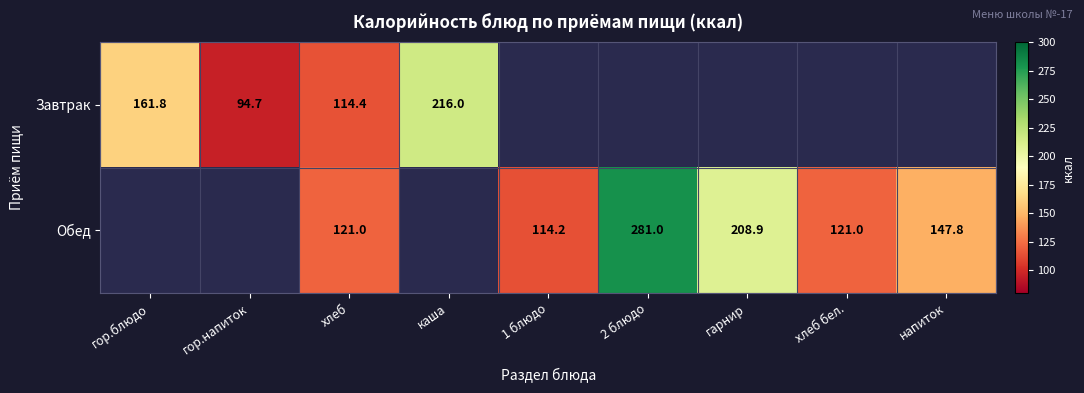

The Обед series shows 173.6 at хлеб бел.. True or false?

False